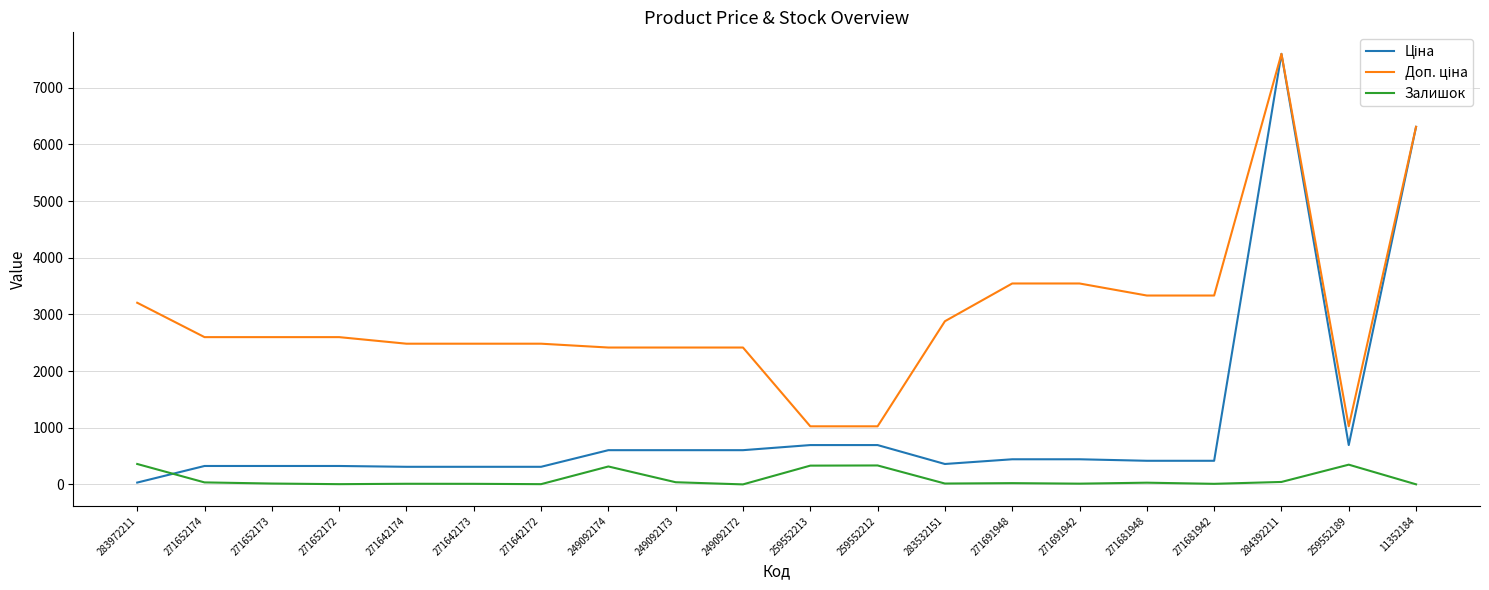

What is the maximum value for Залишок?

360.0